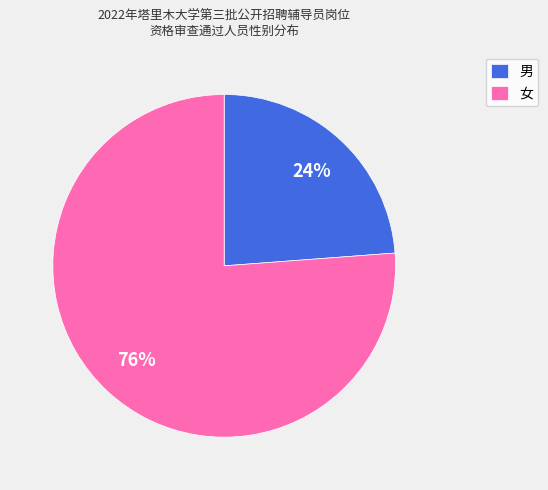

Is 男 the majority of the pie?

No